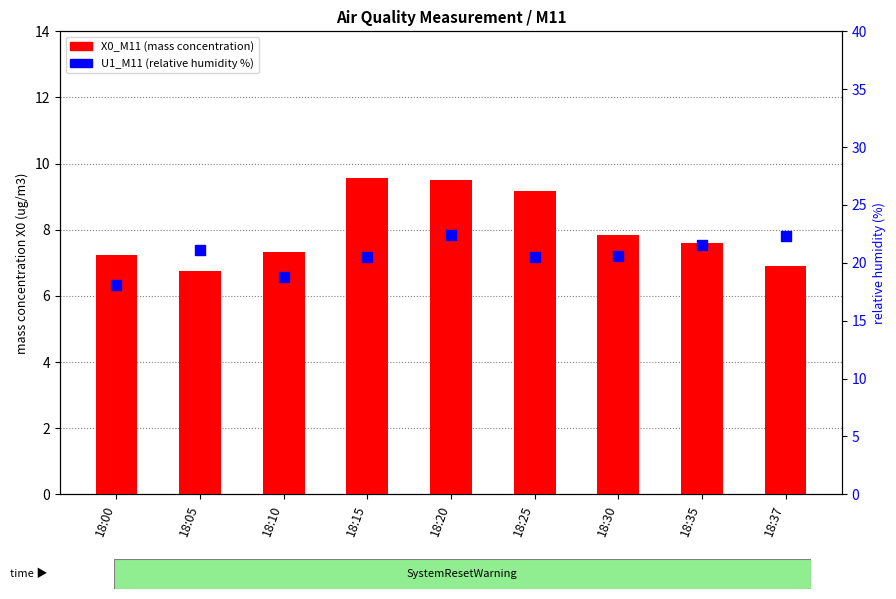

What is the total value across all series at 18:35?

29.1